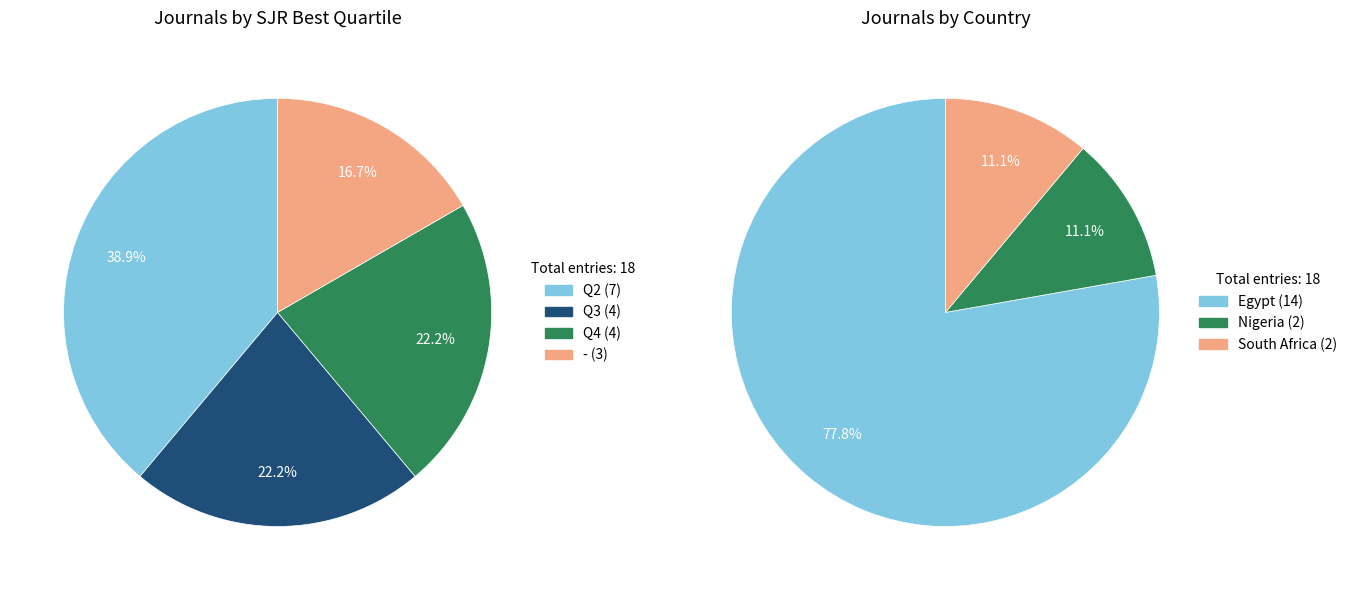

Does any single category account for the majority?

No